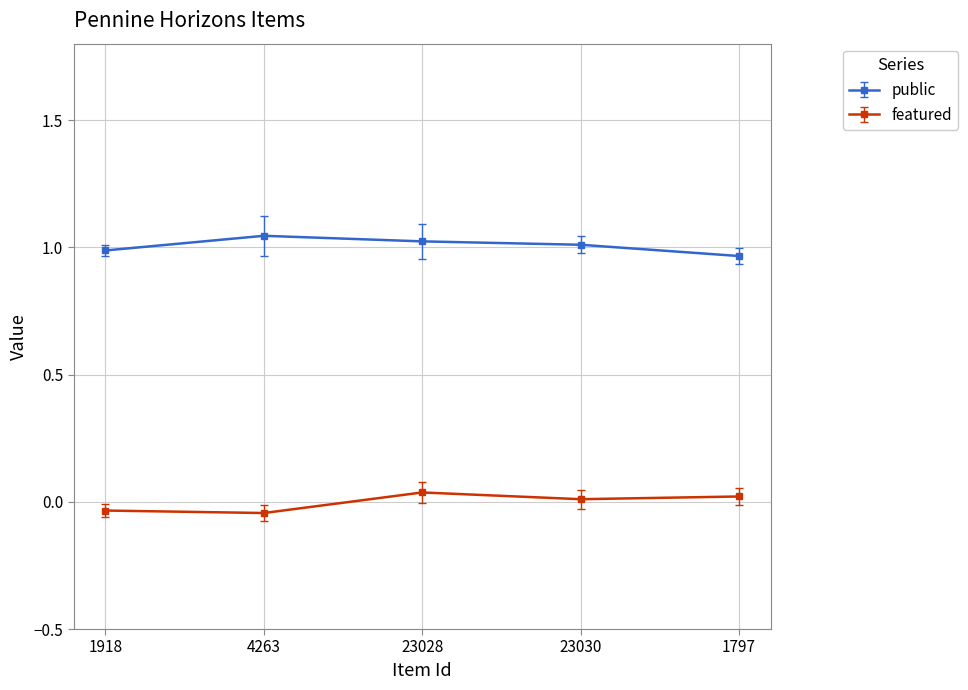

How many data points does each series have?

5